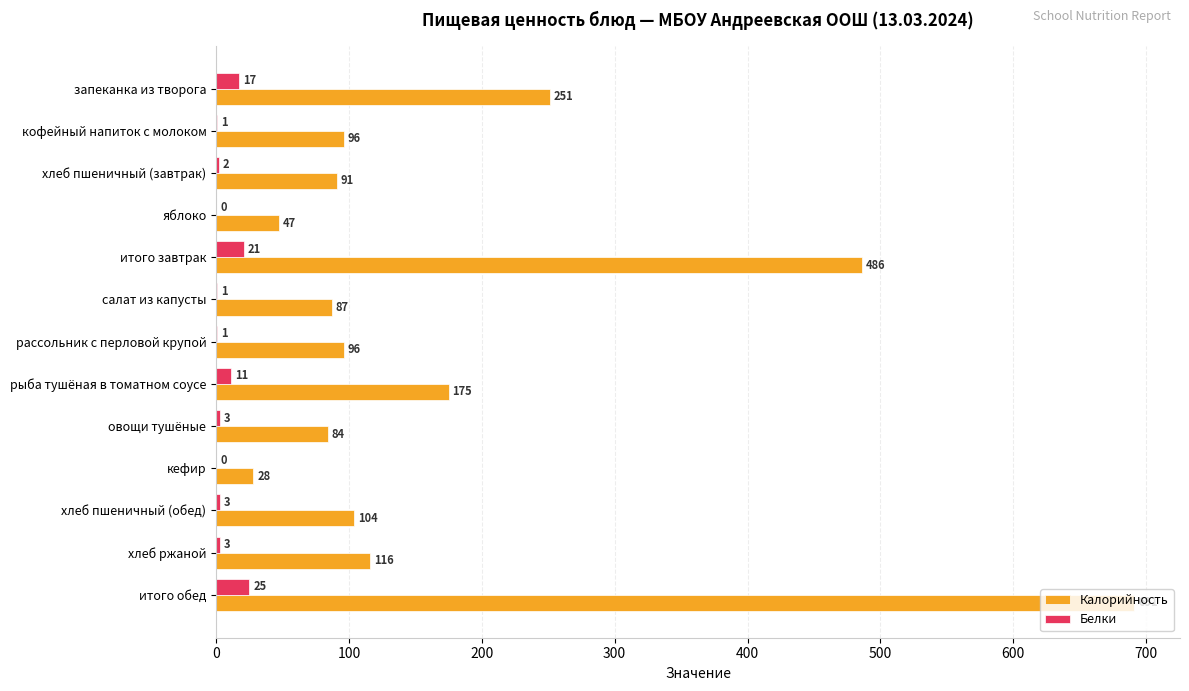

Which series changed the most between хлеб пшеничный (завтрак) and кефир?

Калорийность